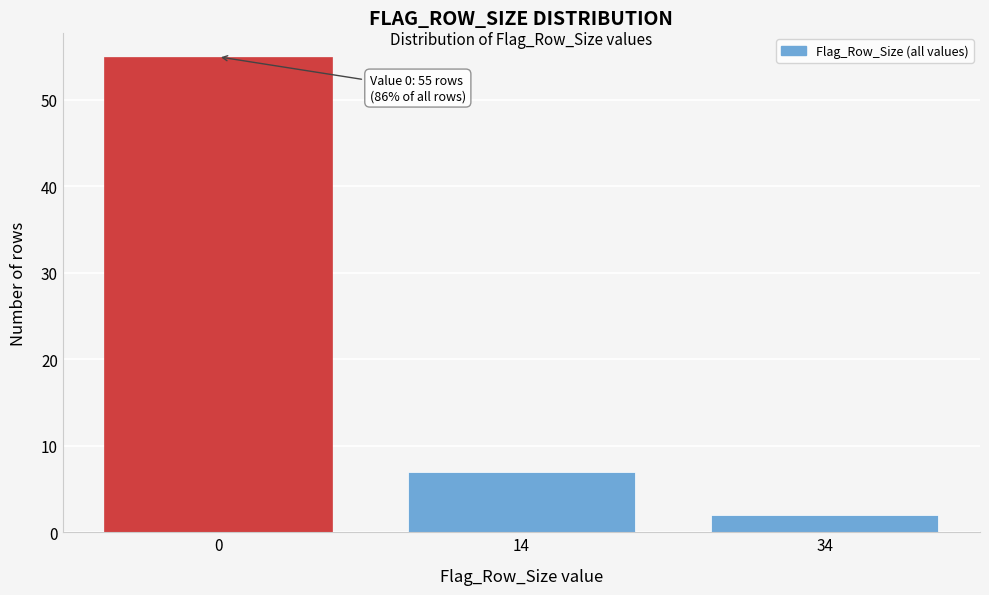

Reading left to right, extract all data points from this chart.

55	7	2